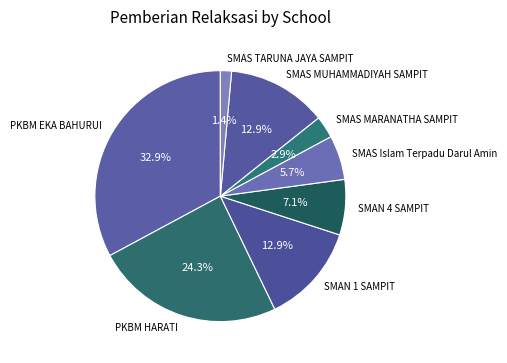

To the nearest percent, what is the average slice percentage?

12%